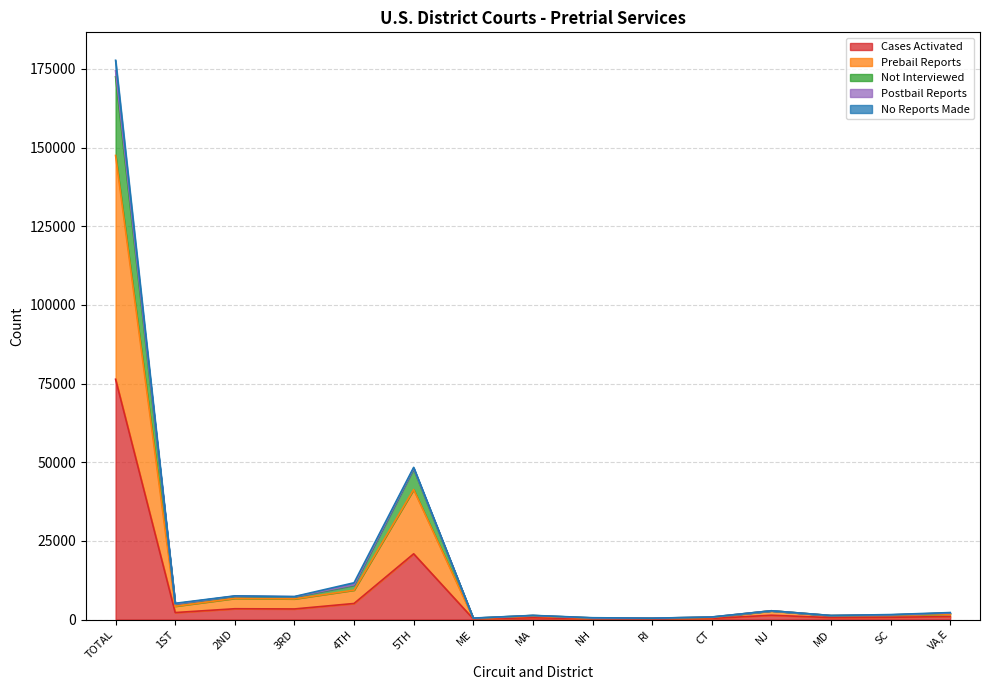

True or false: Not Interviewed and Cases Activated cross at least once.

False